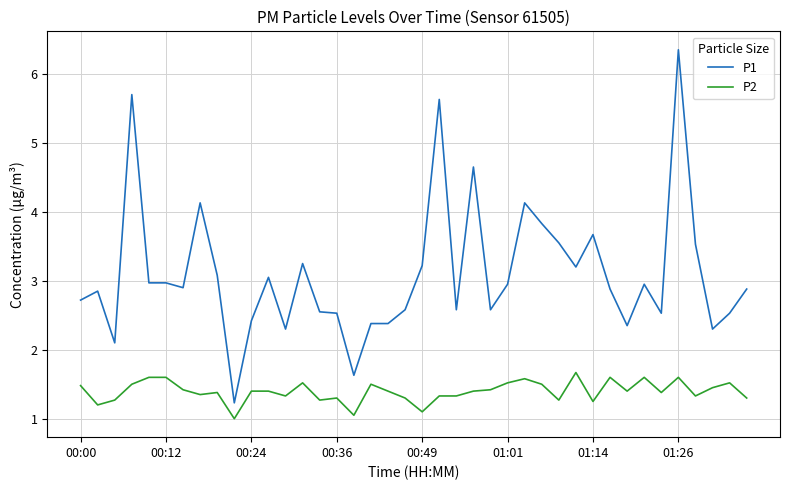

True or false: P2 and P1 intersect in this chart.

False